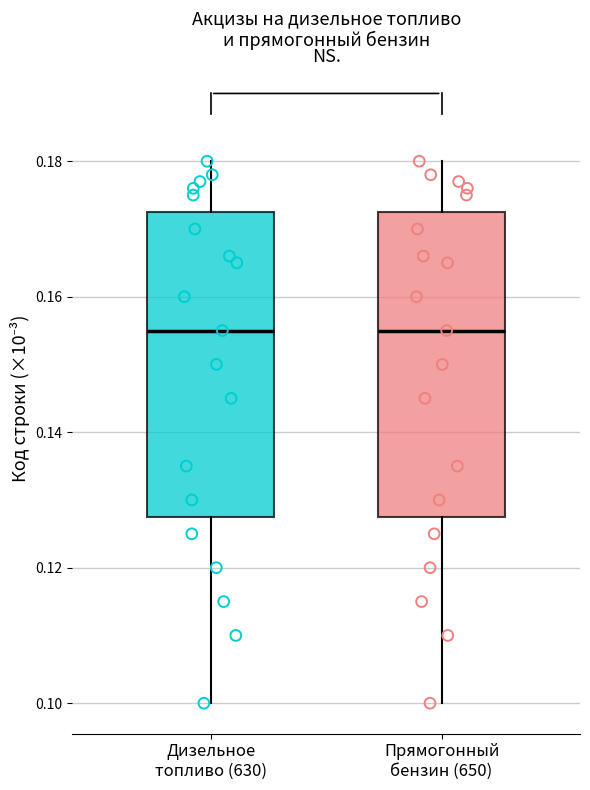

Where does the lower whisker of the box for Прямогонный бензин (650) end on the y-axis? The values are not printed on the chart, so give them approximately, as read against the axis.

0.100